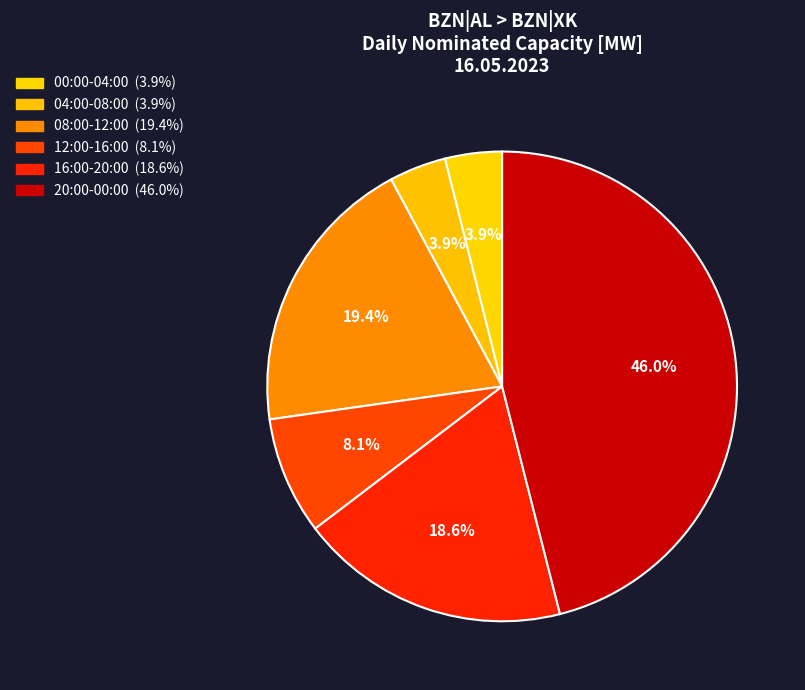

How many segments does this pie chart have?

6